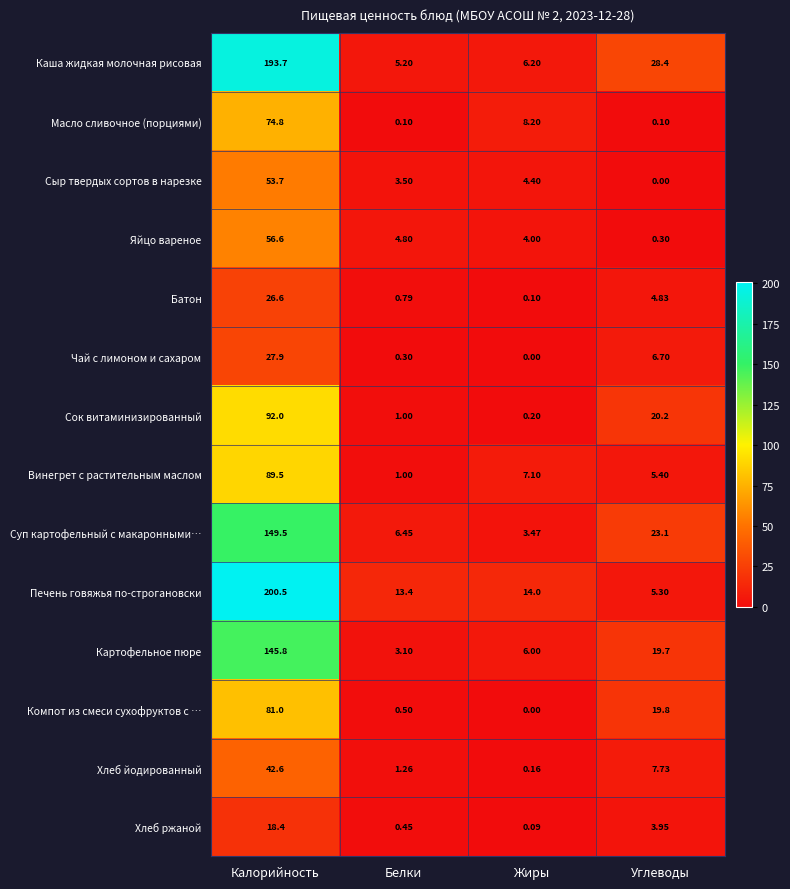

List the labels in order of Хлеб йодированный value, smallest first.

Жиры, Белки, Углеводы, Калорийность